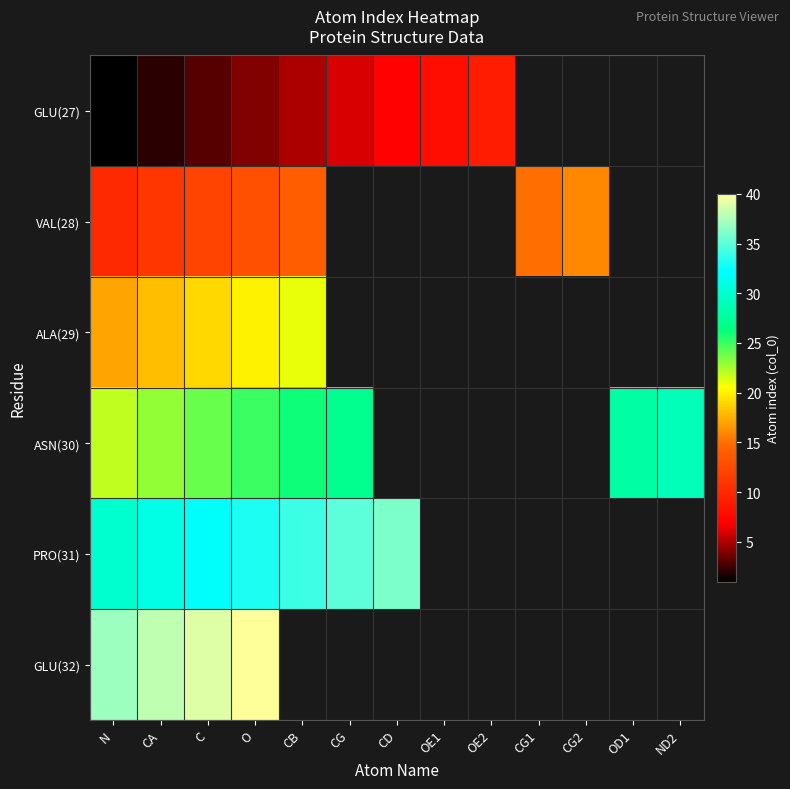

Which series has the largest range (max minus min)?

GLU(27)